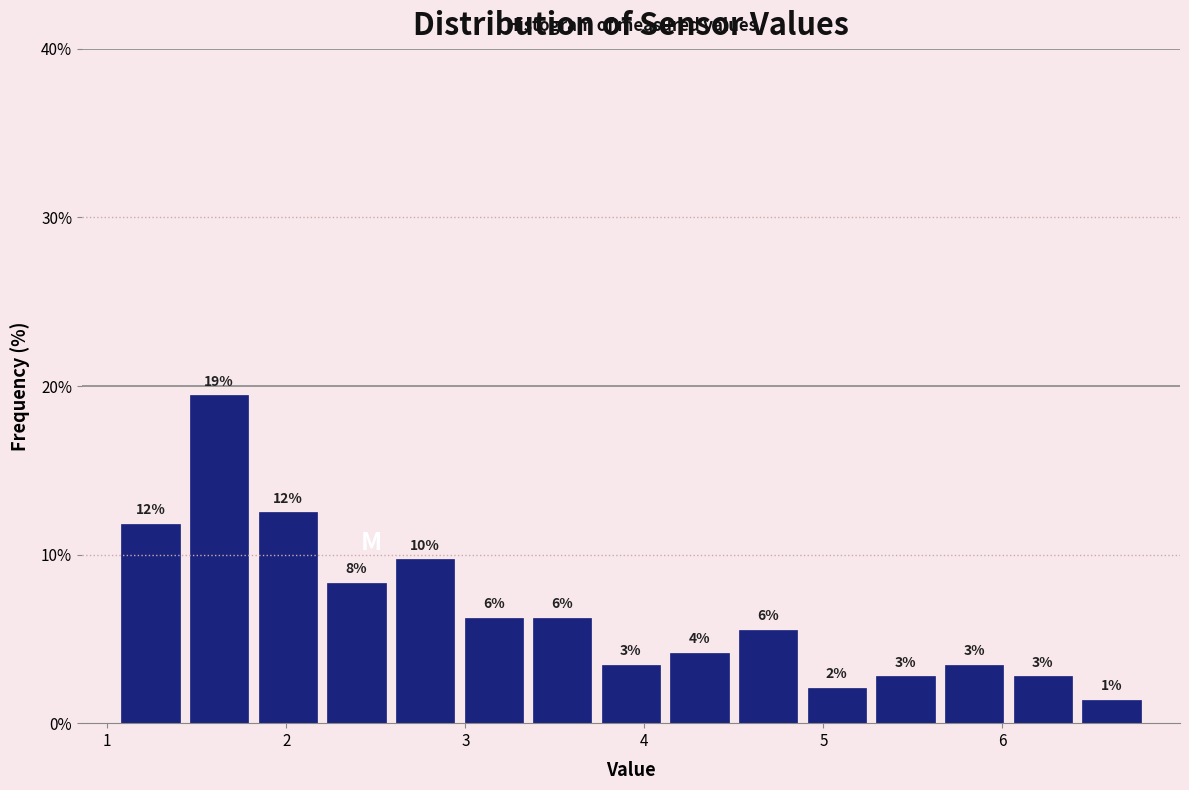

Around what value on the x-axis is the tallest bar? Give the approximate position of its centre, as read against the axis.

1.6